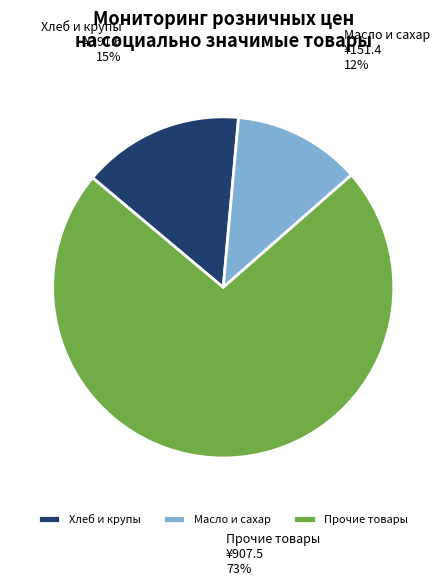

Combined, do Хлеб и крупы and Прочие товары account for over 50%?

Yes